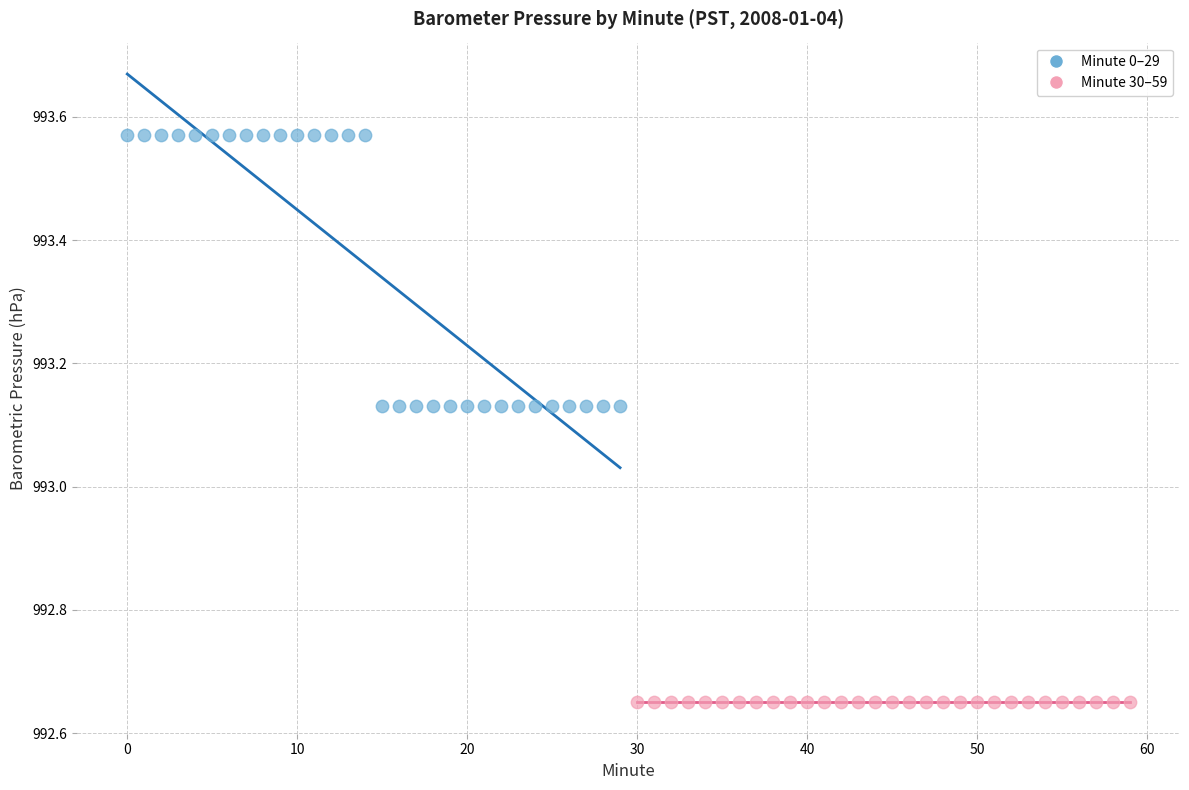

Which series contains the lowest Y value?

Minute 30–59